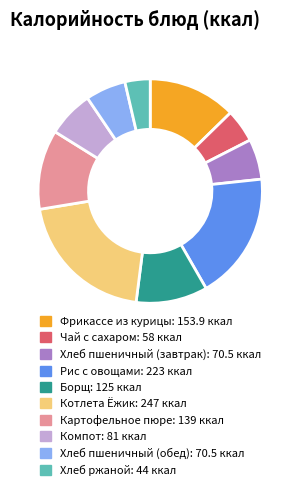

Is Картофельное пюре the majority of the pie?

No